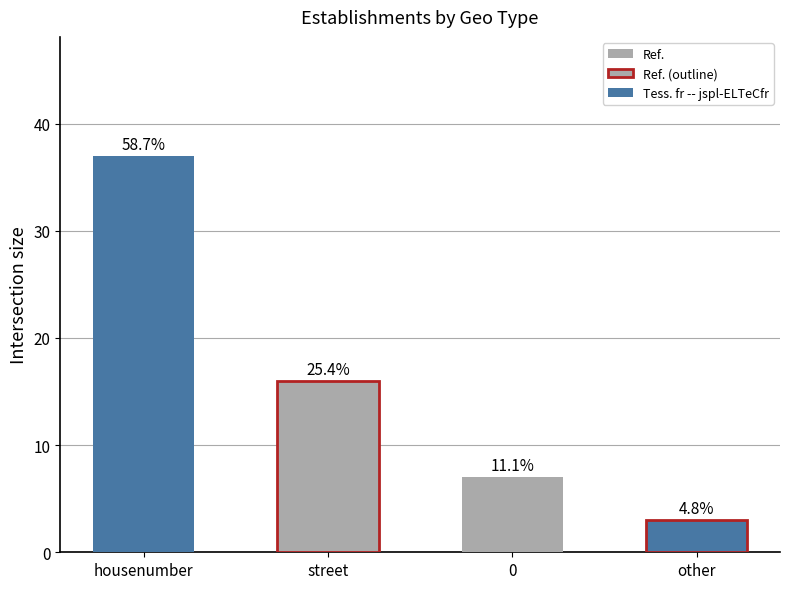

True or false: the data shows 16 at street.

True